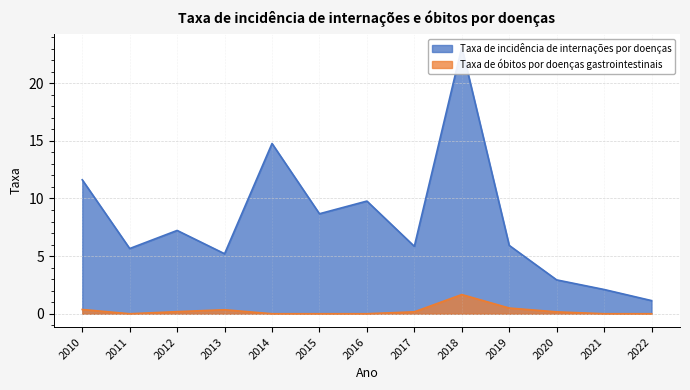

Which has a higher value, 2016 or 2013?

2016